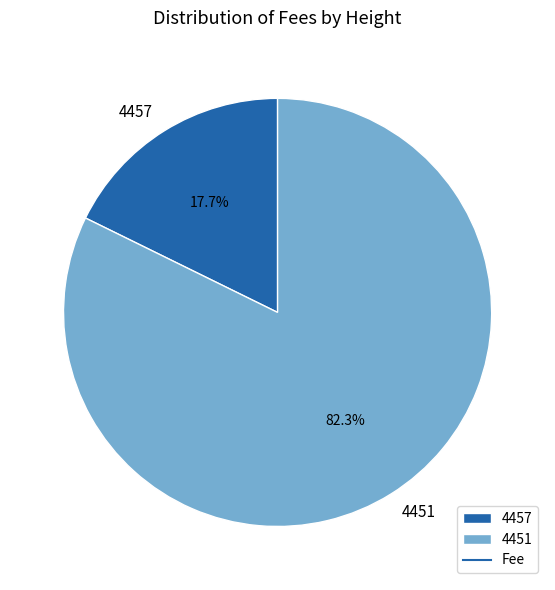

To the nearest percent, what portion does 4451 represent?

82%